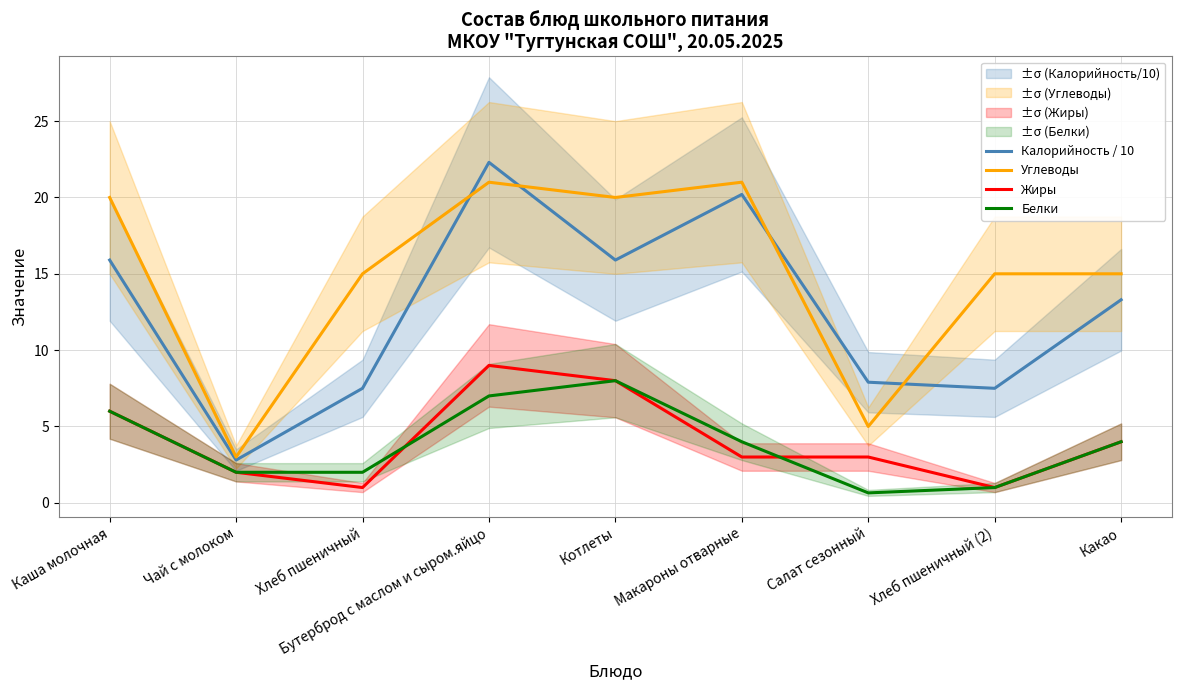

List the labels in order of Калорийность / 10 value, largest first.

Бутерброд с маслом и сыром.яйцо, Макароны отварные, Каша молочная, Котлеты, Какао, Салат сезонный, Хлеб пшеничный, Хлеб пшеничный (2), Чай с молоком